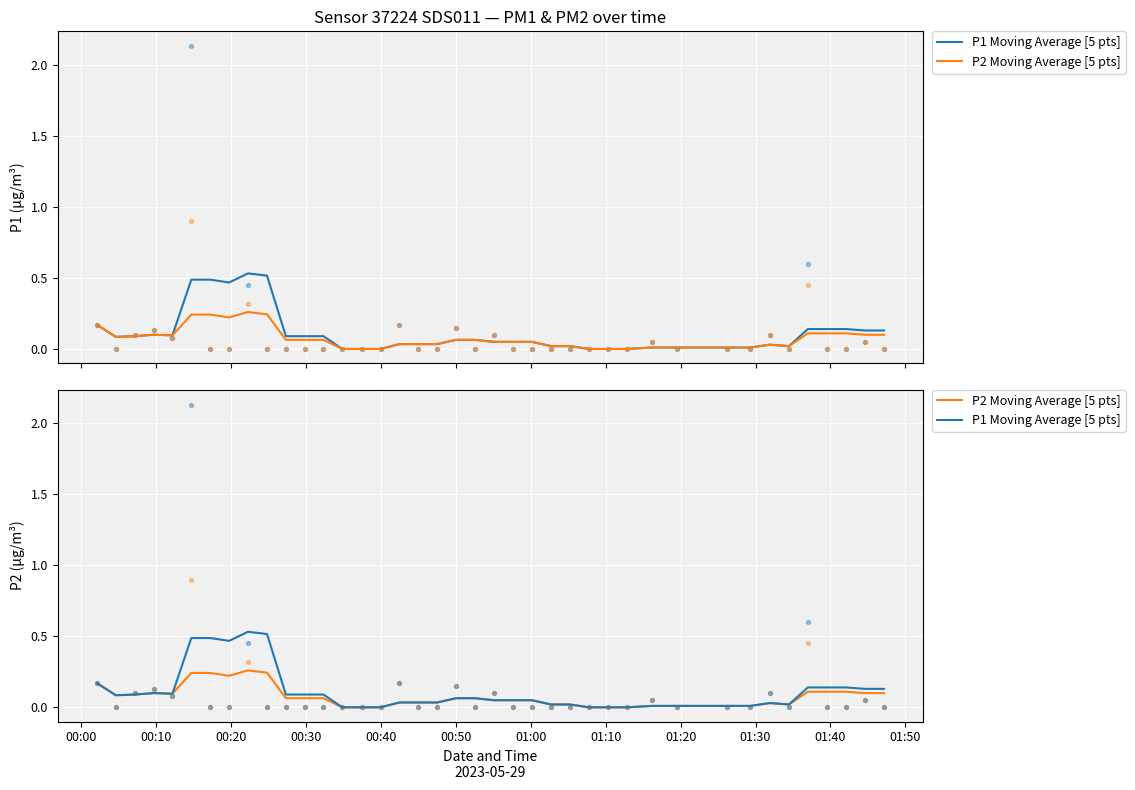

Which series reaches the maximum Y coordinate?

P1 Moving Average [5 pts]